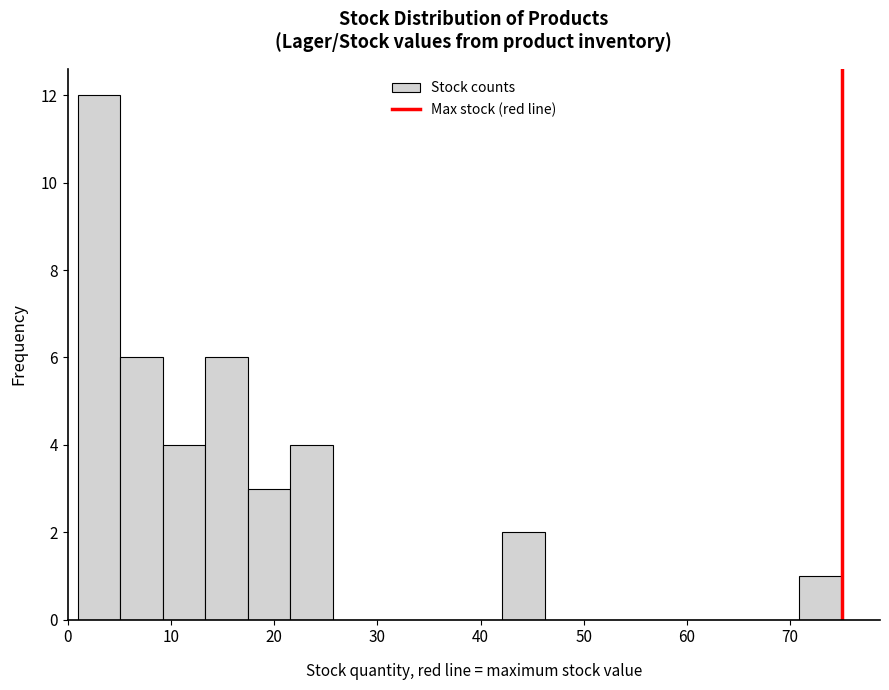

How tall is the bar that spans 71 to 75 on the x-axis? Neither the bar edges nor the heights are printed on the chart, so give them approximately, as read against the axes.

1